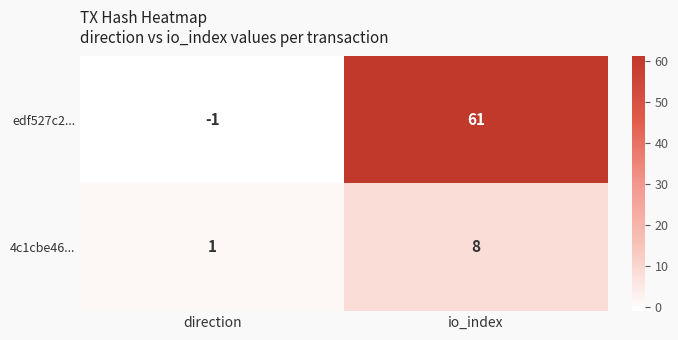

Read the 4c1cbe46... value at io_index.

8